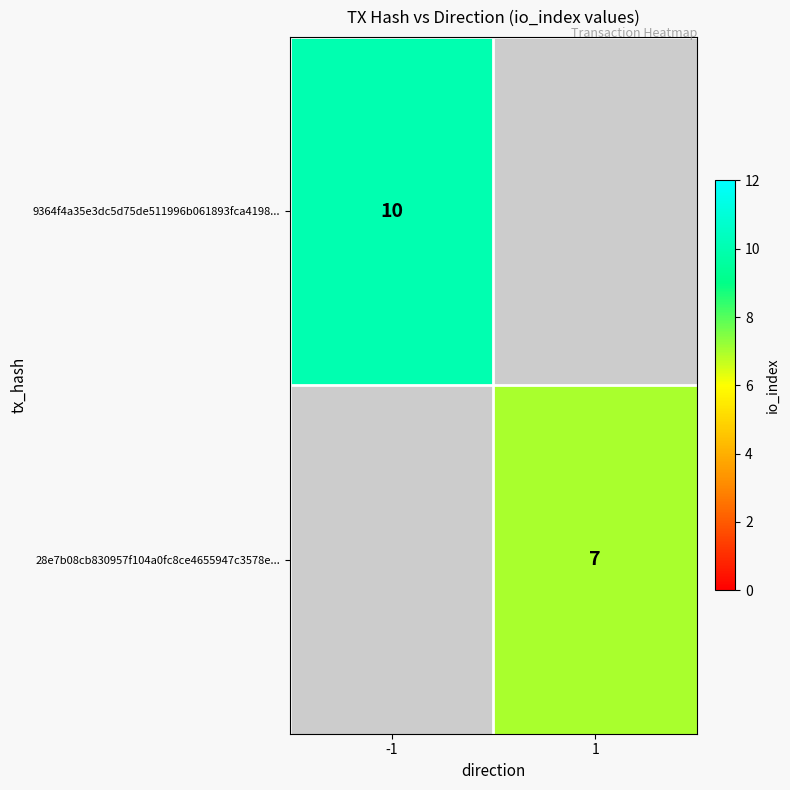

Is it true that 28e7b08cb830957f104a0fc8ce4655947c3578e... equals 7 at 1?

True